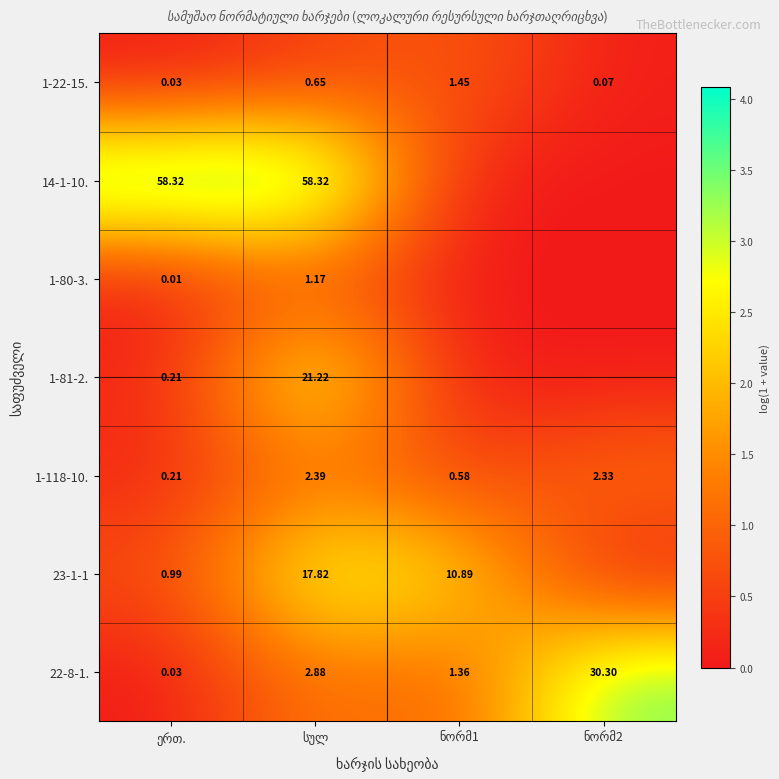

Is the value of 1-80-3. at სულ greater than the value of 1-81-2. at სულ?

No